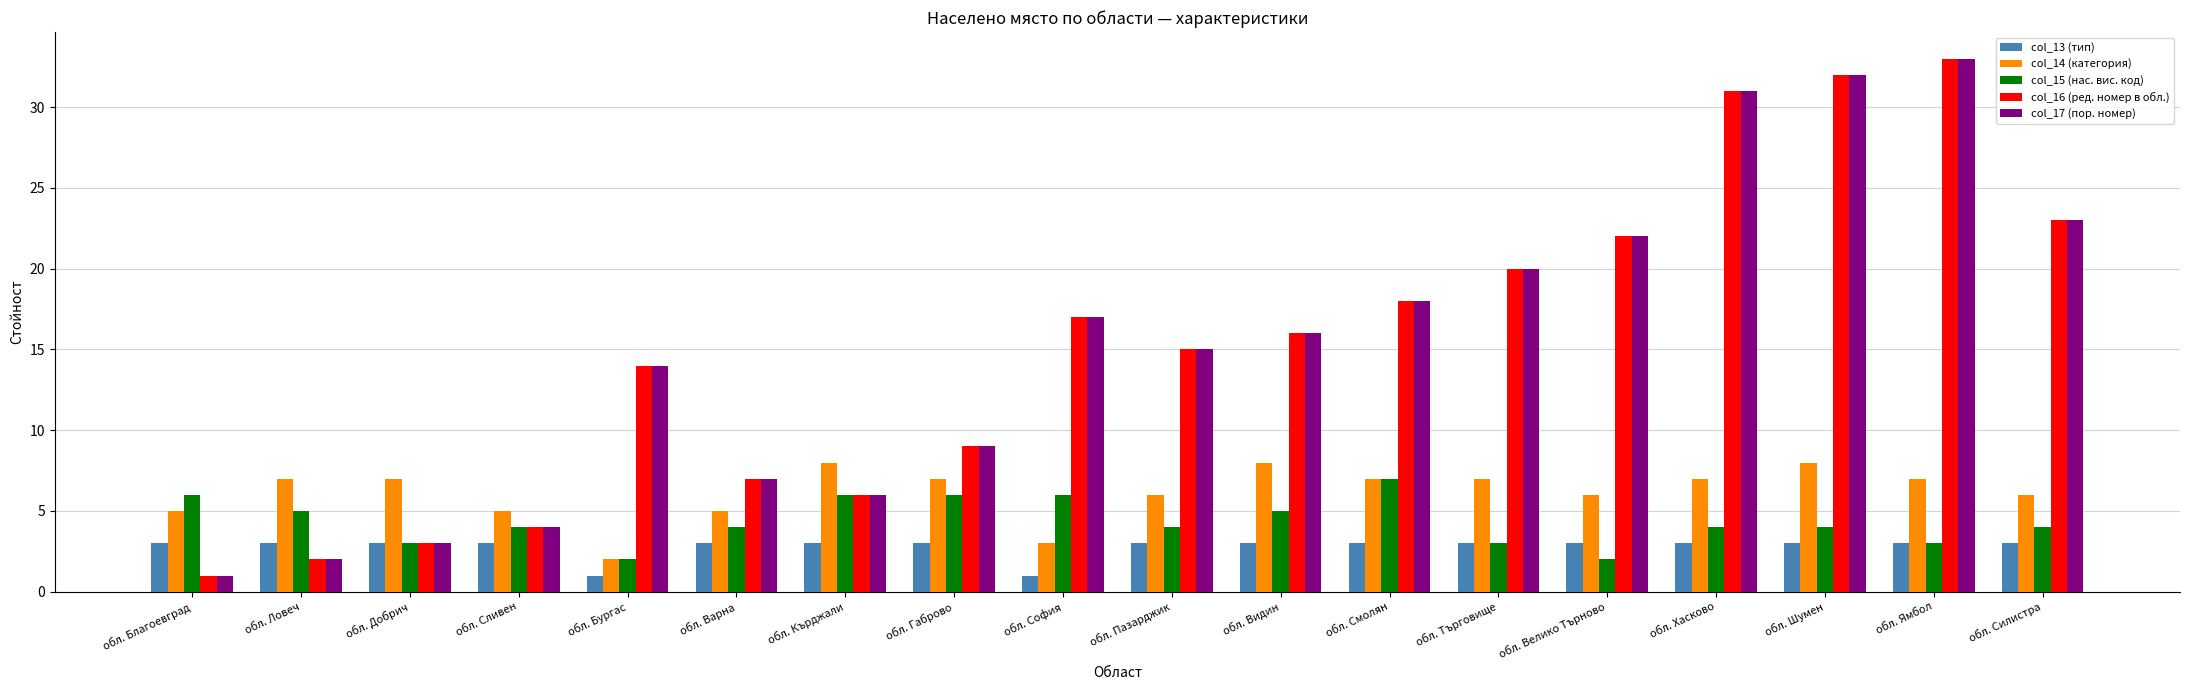

What is the total value across all series at обл. Смолян?

53